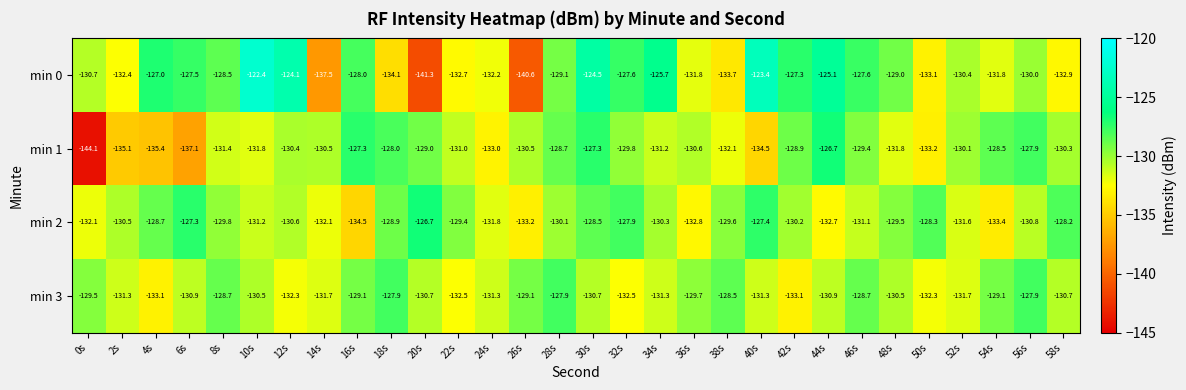

The value of min 1 at 14s is -130.5. True or false?

True